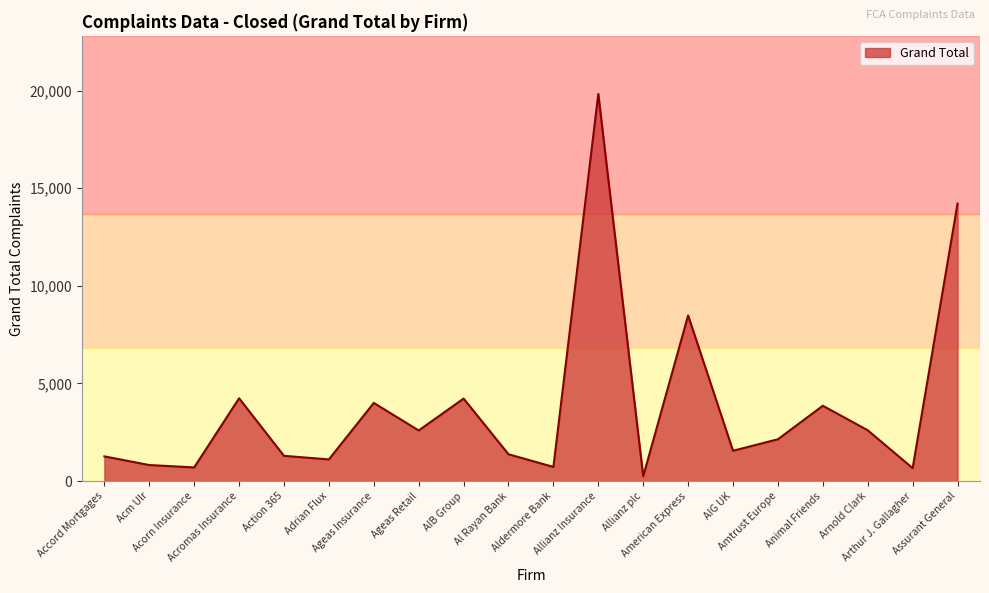

What is the difference between the values at Arthur J. Gallagher and Allianz Insurance?

19166